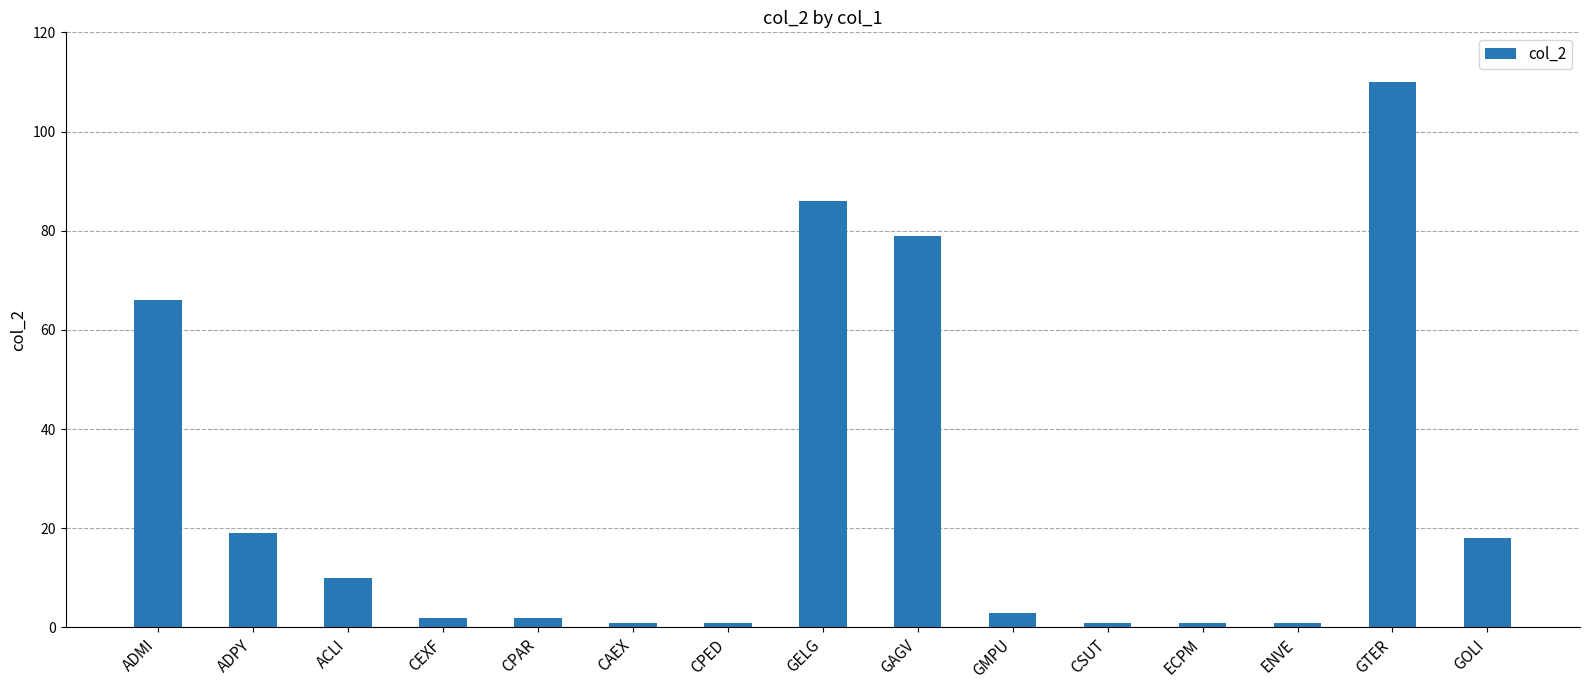

Reading left to right, transcribe all the data shown in this chart.

66	19	10	2	2	1	1	86	79	3	1	1	1	110	18